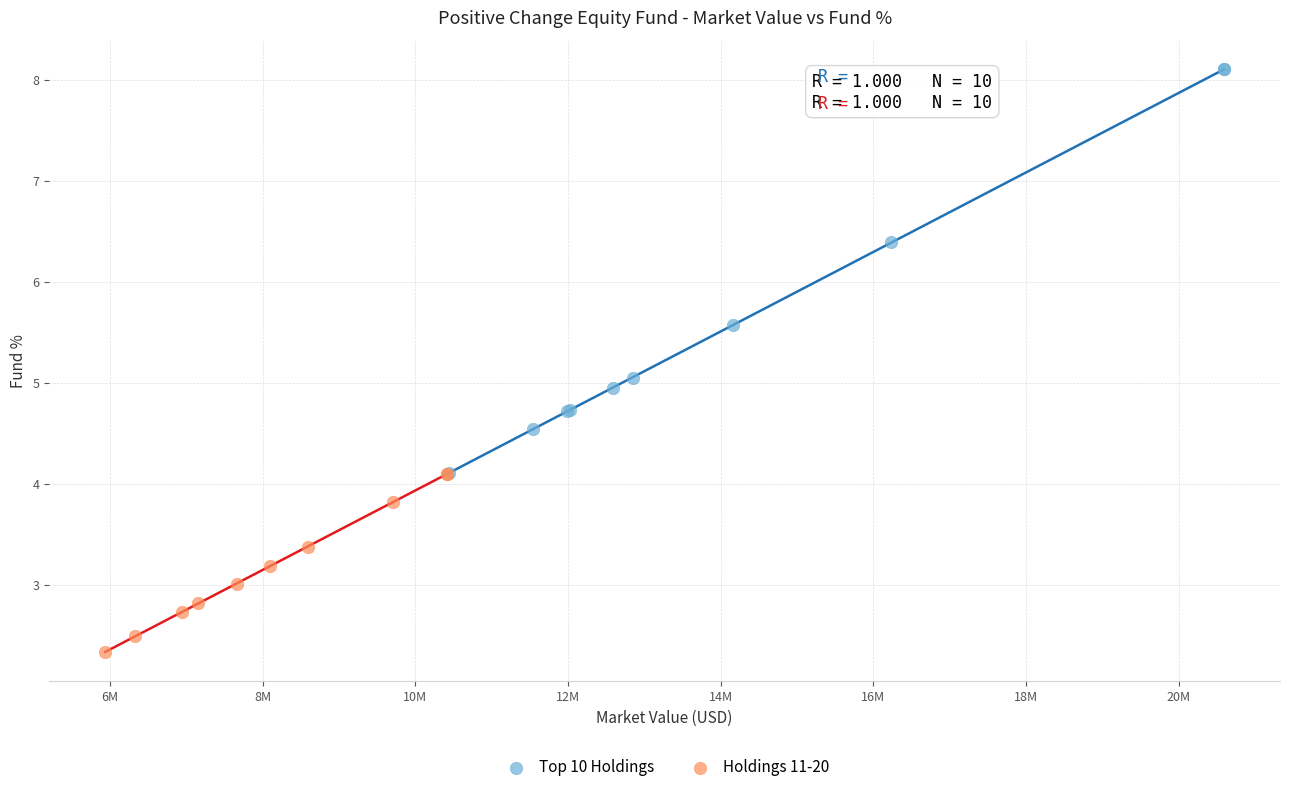

Which series contains the highest Y value?

Top 10 Holdings